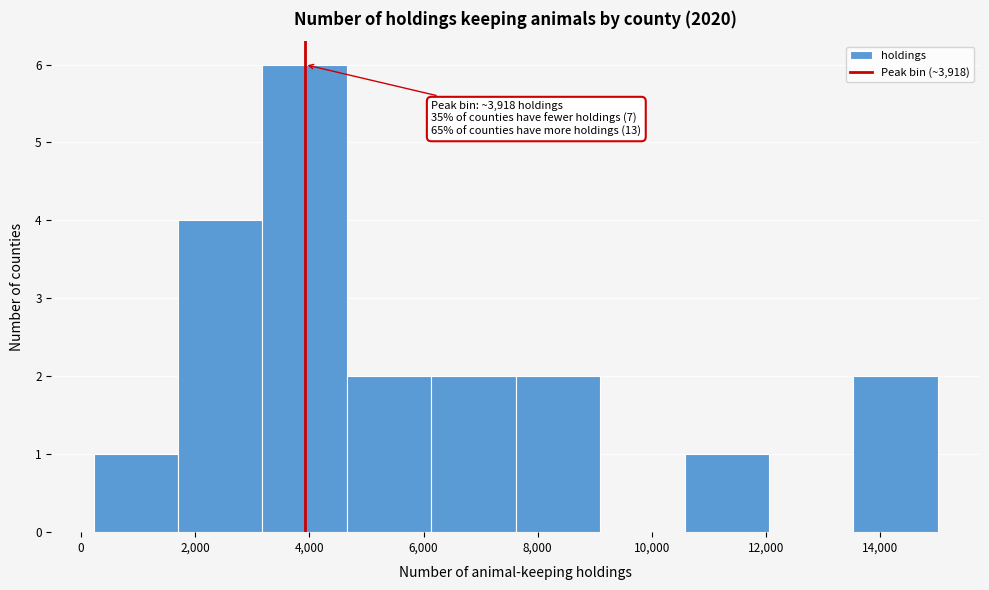

Over which range of the x-axis is the bar tallest?

3200 to 4600